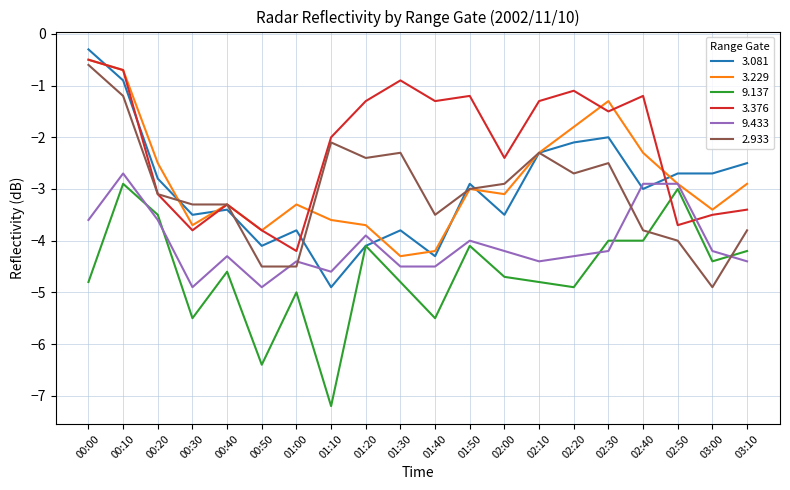

Reading left to right, transcribe all the data shown in this chart.

3.081: -0.3	-0.9	-2.8	-3.5	-3.4	-4.1	-3.8	-4.9	-4.1	-3.8	-4.3	-2.9	-3.5	-2.3	-2.1	-2.0	-3.0	-2.7	-2.7	-2.5
3.229: -0.5	-0.7	-2.5	-3.7	-3.3	-3.8	-3.3	-3.6	-3.7	-4.3	-4.2	-3.0	-3.1	-2.3	-1.8	-1.3	-2.3	-2.9	-3.4	-2.9
9.137: -4.8	-2.9	-3.5	-5.5	-4.6	-6.4	-5.0	-7.2	-4.1	-4.8	-5.5	-4.1	-4.7	-4.8	-4.9	-4.0	-4.0	-3.0	-4.4	-4.2
3.376: -0.5	-0.7	-3.1	-3.8	-3.3	-3.8	-4.2	-2.0	-1.3	-0.9	-1.3	-1.2	-2.4	-1.3	-1.1	-1.5	-1.2	-3.7	-3.5	-3.4
9.433: -3.6	-2.7	-3.6	-4.9	-4.3	-4.9	-4.4	-4.6	-3.9	-4.5	-4.5	-4.0	-4.2	-4.4	-4.3	-4.2	-2.9	-2.9	-4.2	-4.4
2.933: -0.6	-1.2	-3.1	-3.3	-3.3	-4.5	-4.5	-2.1	-2.4	-2.3	-3.5	-3.0	-2.9	-2.3	-2.7	-2.5	-3.8	-4.0	-4.9	-3.8